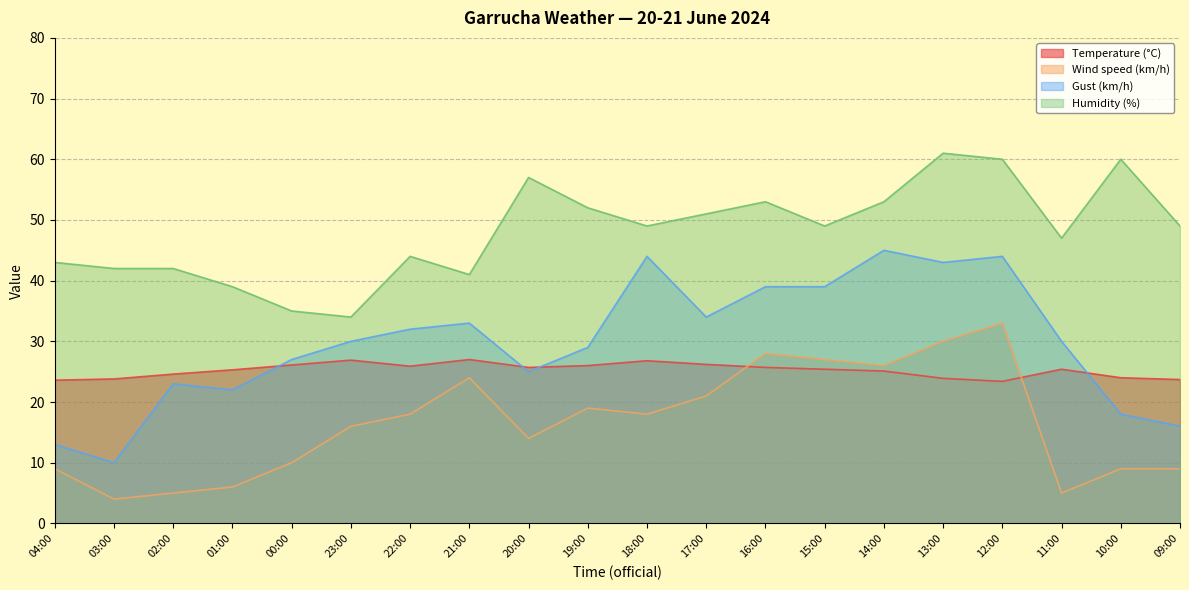

What is the label of the 20th point from the right?

04:00